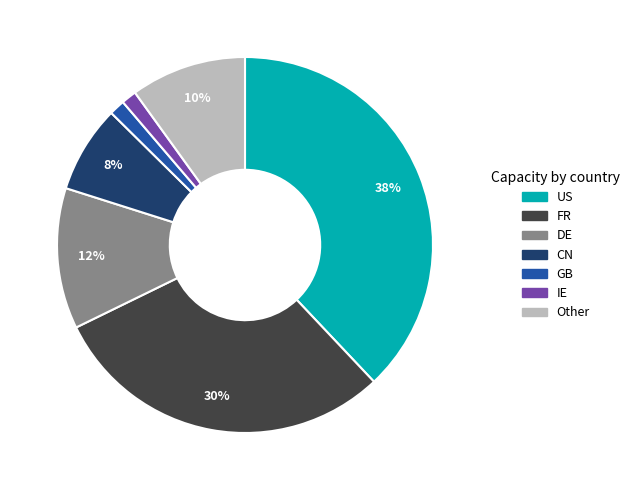

To the nearest percent, what is the average slice percentage?

14%